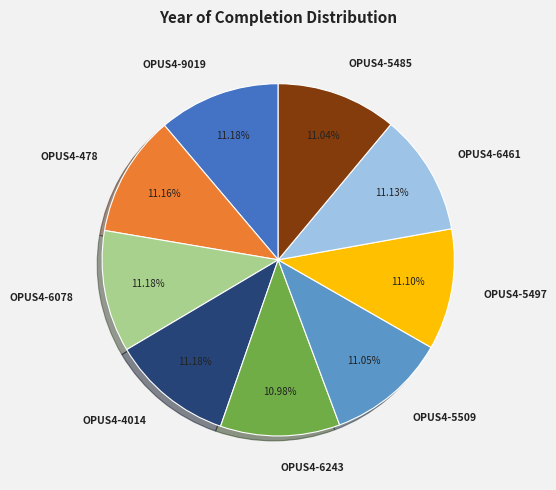

How many segments does this pie chart have?

9